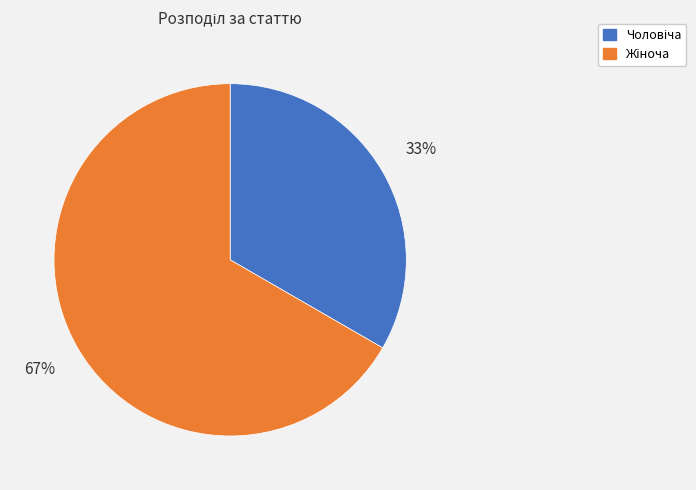

Is there any slice that represents more than half of the pie?

Yes